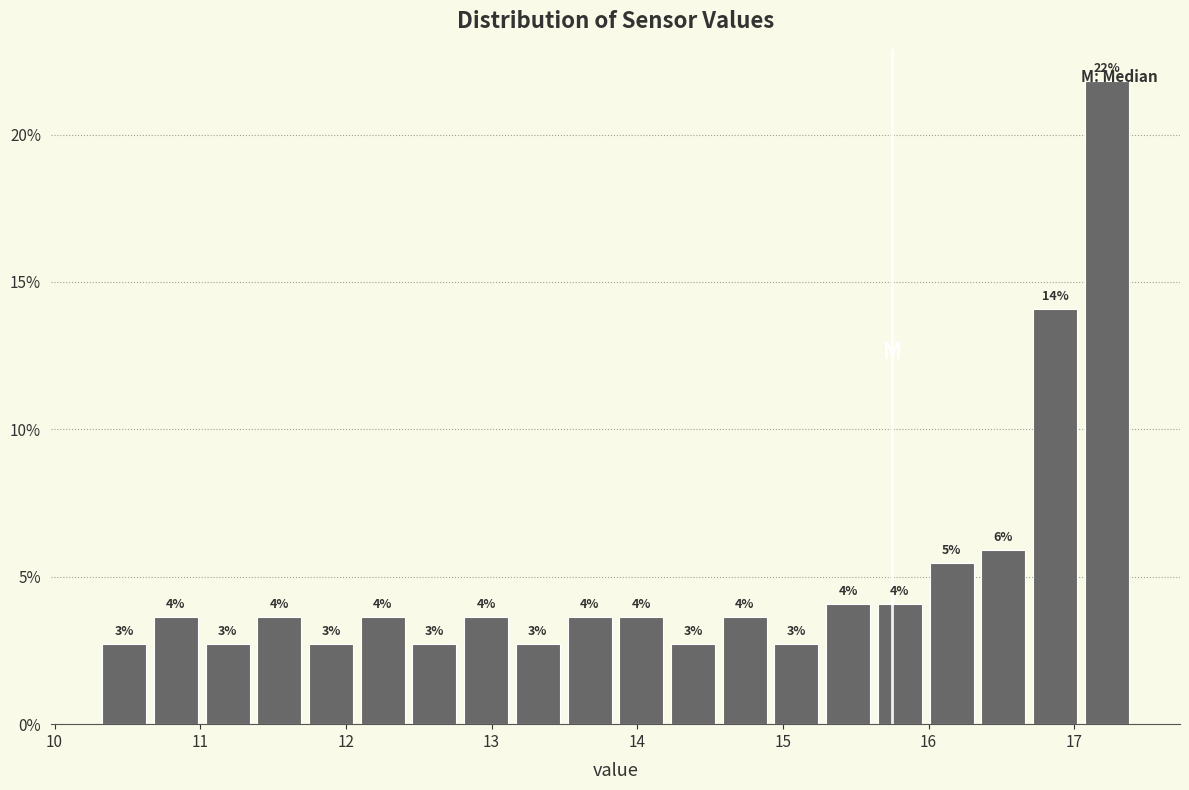

Read against the x-axis, roughly where is the centre of the tallest bar?

17.2